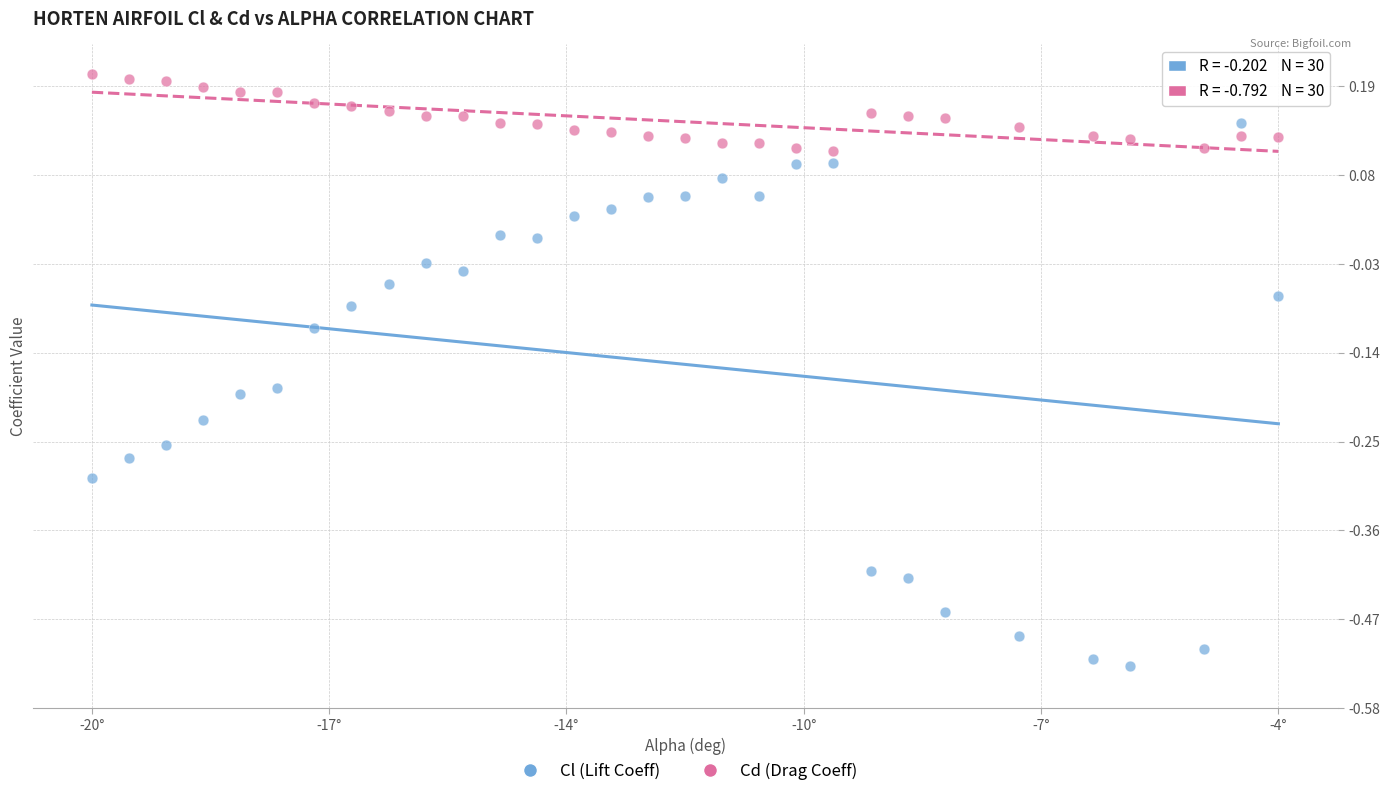

Across all data points, what is the range of Y values (max minus min)?

0.7